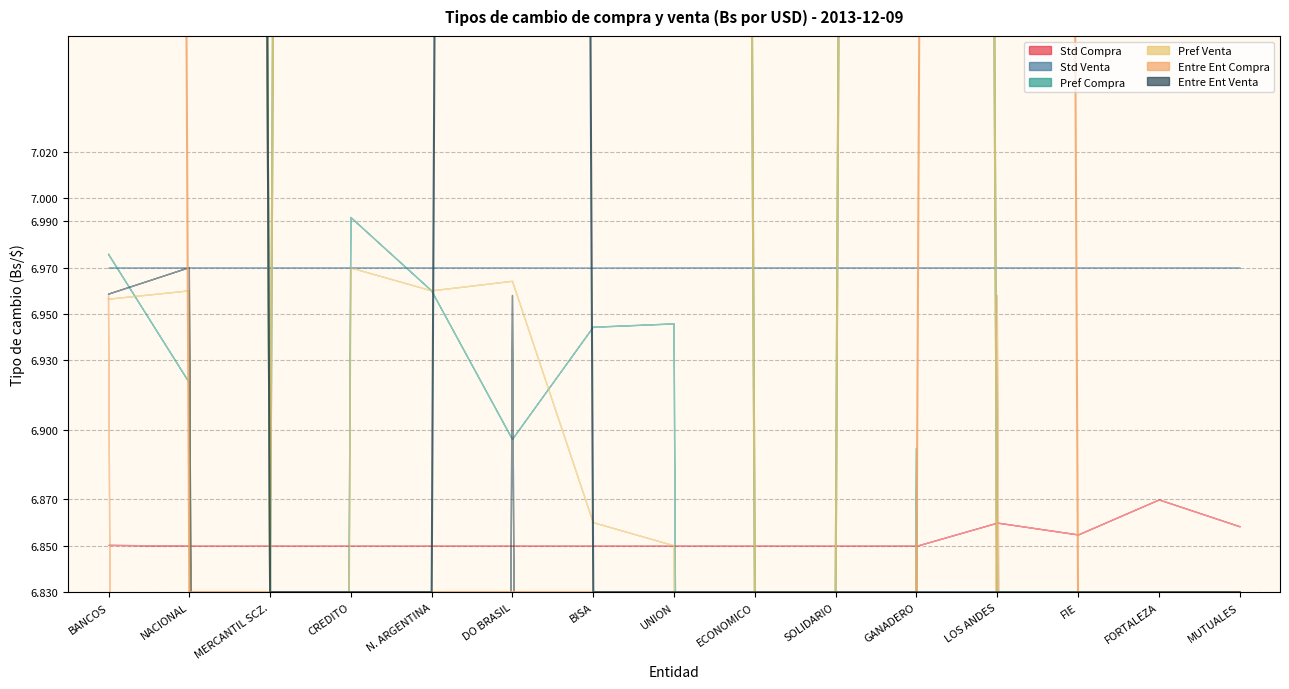

At which category is the sum across all series the highest?

BANCOS